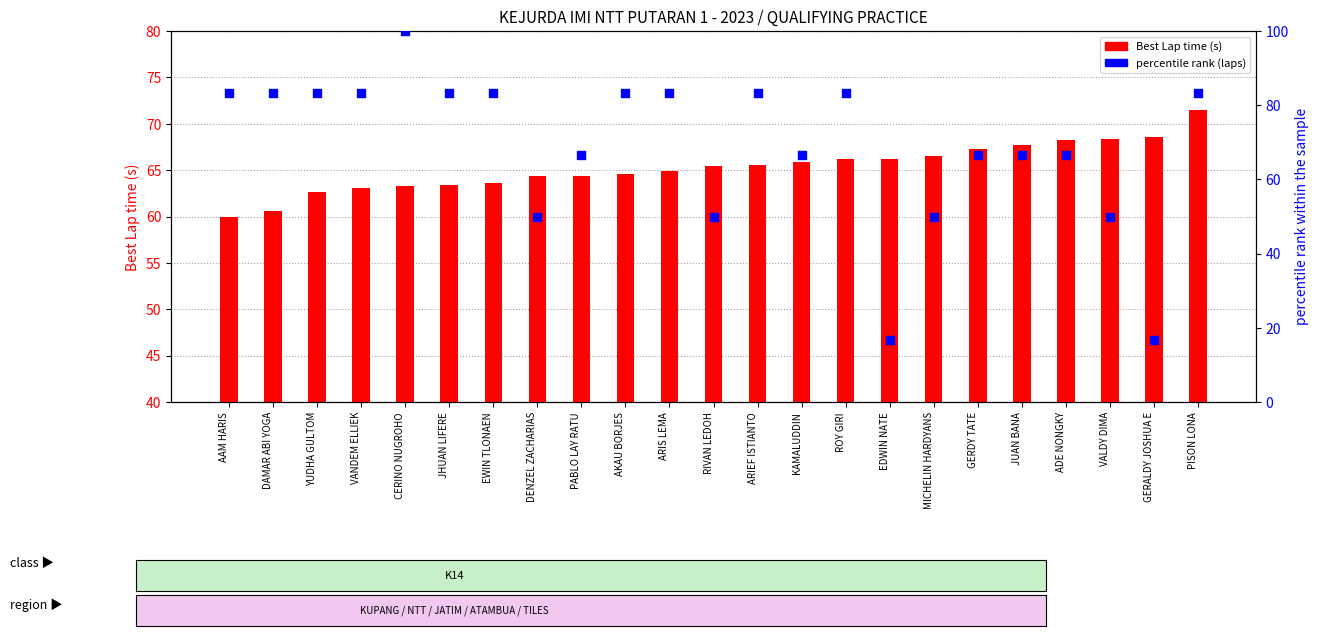

What is the total value across all series at DAMAR ABI YOGA?

144.0